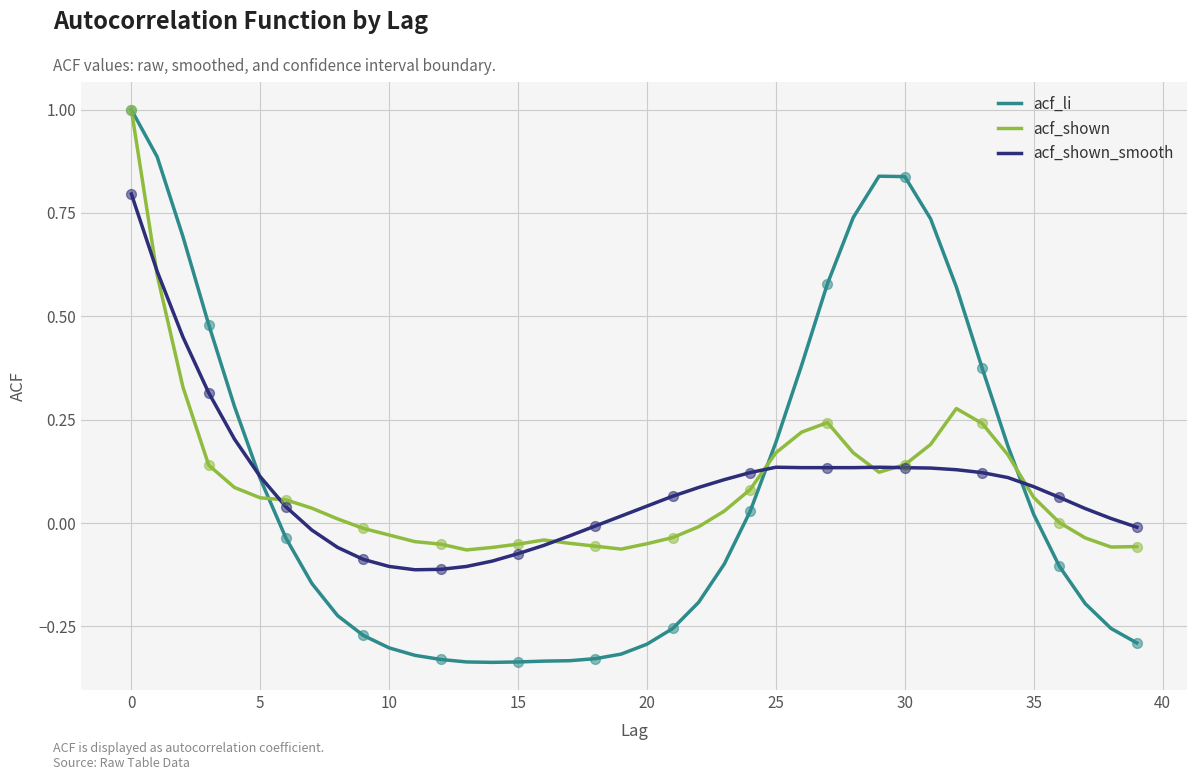

Which series has the largest range (max minus min)?

acf_li